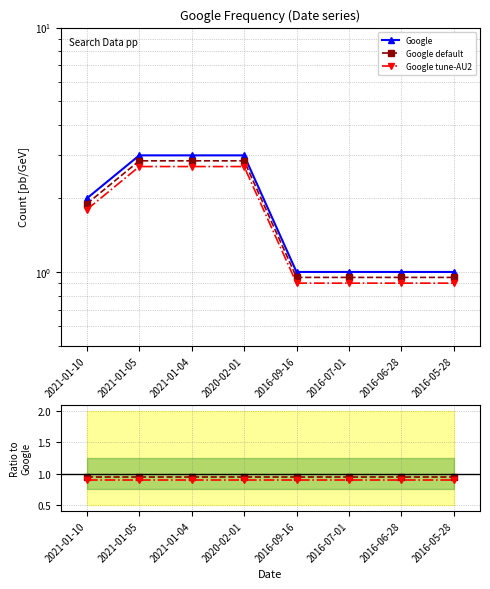

How many data points in Google are above 2?

3